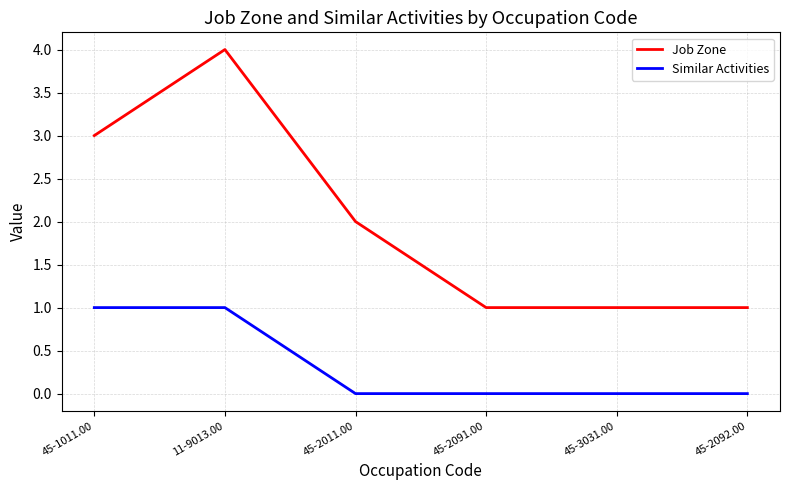

Which series has the widest spread of values?

Job Zone